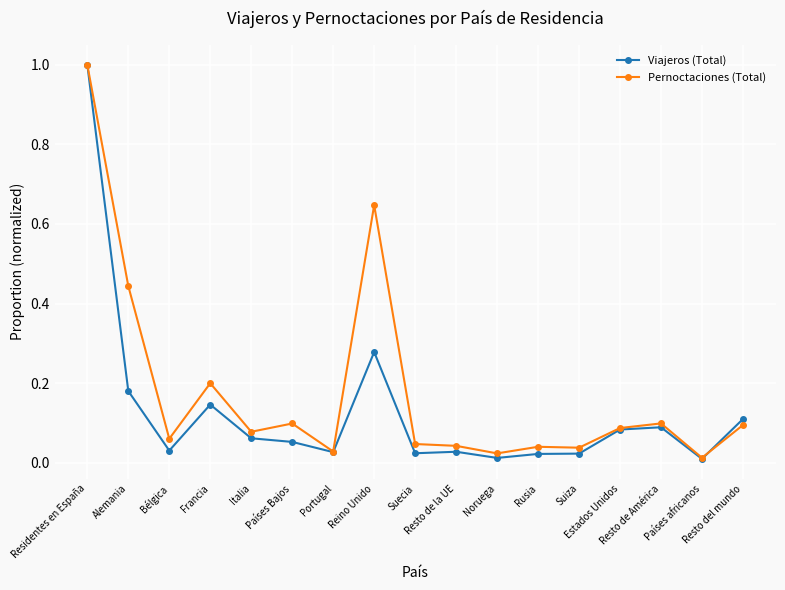

True or false: Viajeros (Total) has more than 0 interior local peaks.

True